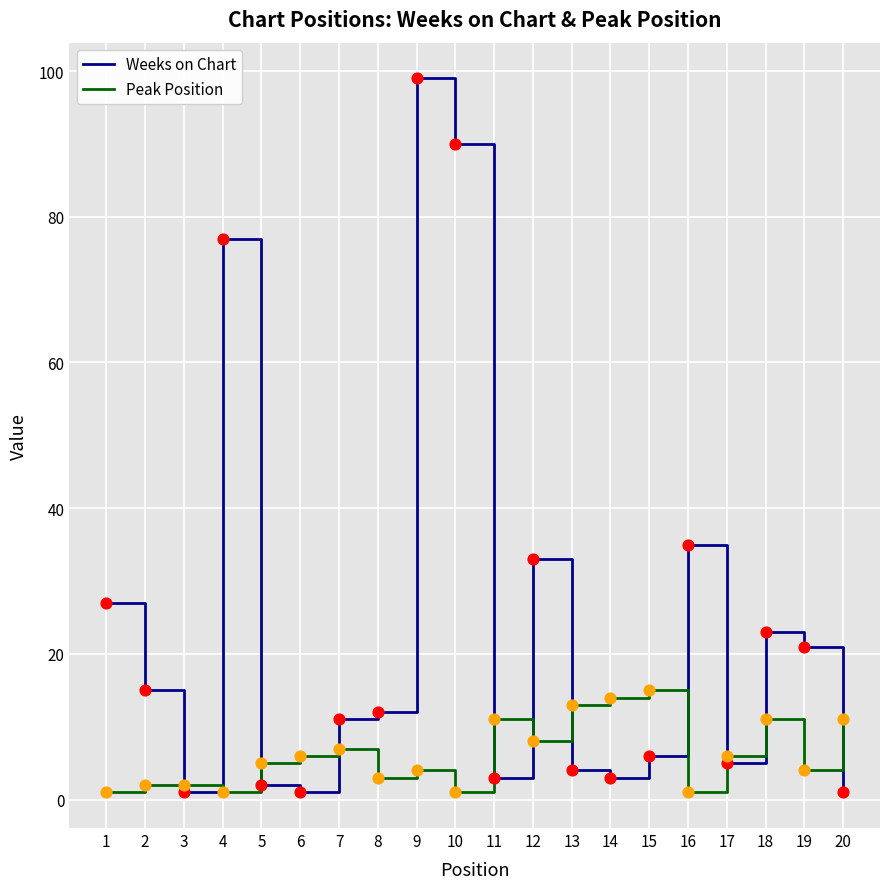

At which category is the sum across all series the highest?

9